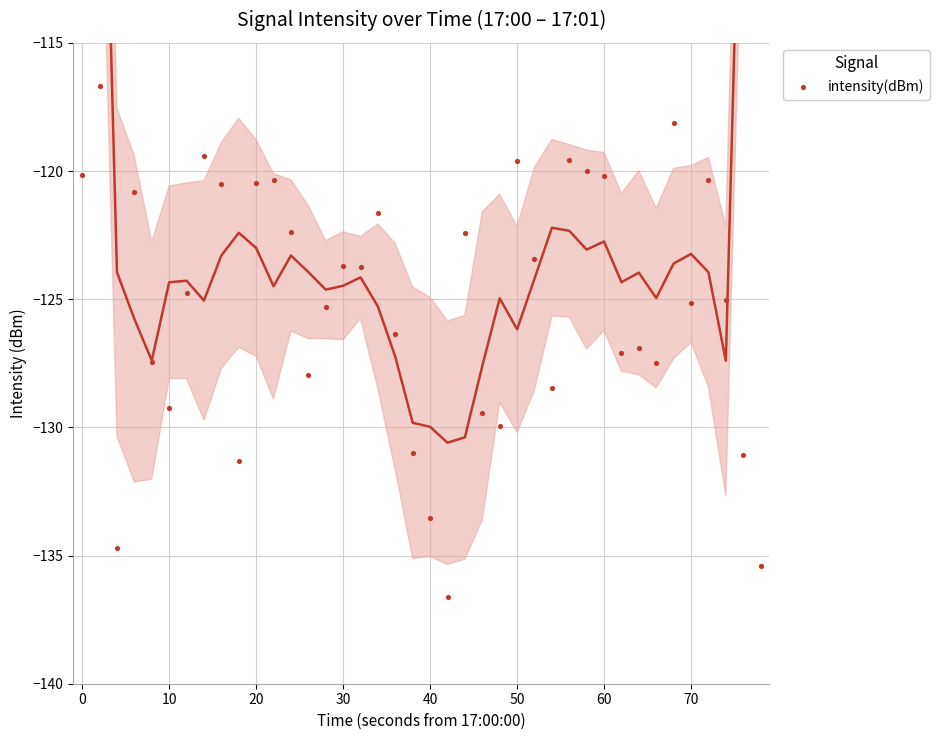

What is the range of Y values (max minus min)?

19.9